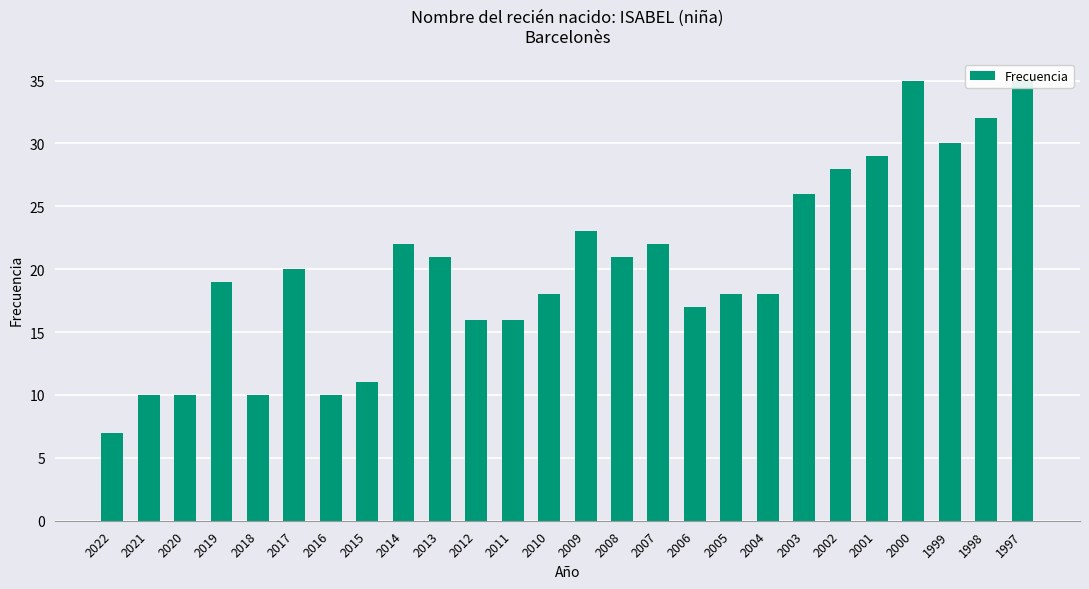

Rank the categories by value from lowest to highest.

2022, 2021, 2020, 2018, 2016, 2015, 2012, 2011, 2006, 2010, 2005, 2004, 2019, 2017, 2013, 2008, 2014, 2007, 2009, 2003, 2002, 2001, 1999, 1998, 2000, 1997